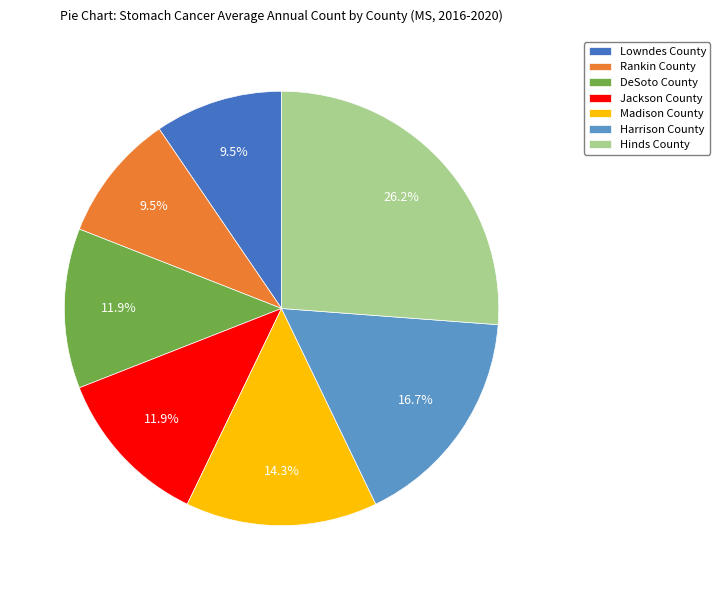

Between Jackson County and Hinds County, which is larger?

Hinds County